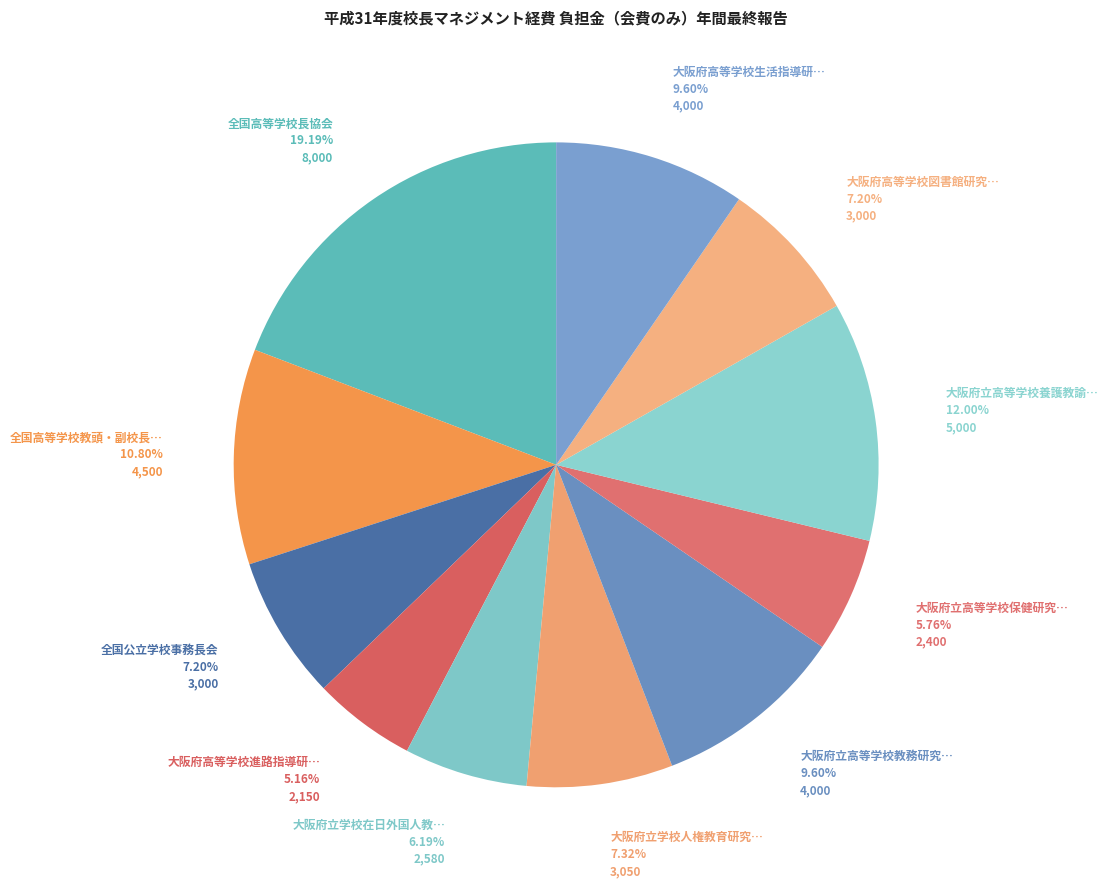

How many slices are in this pie chart?

11